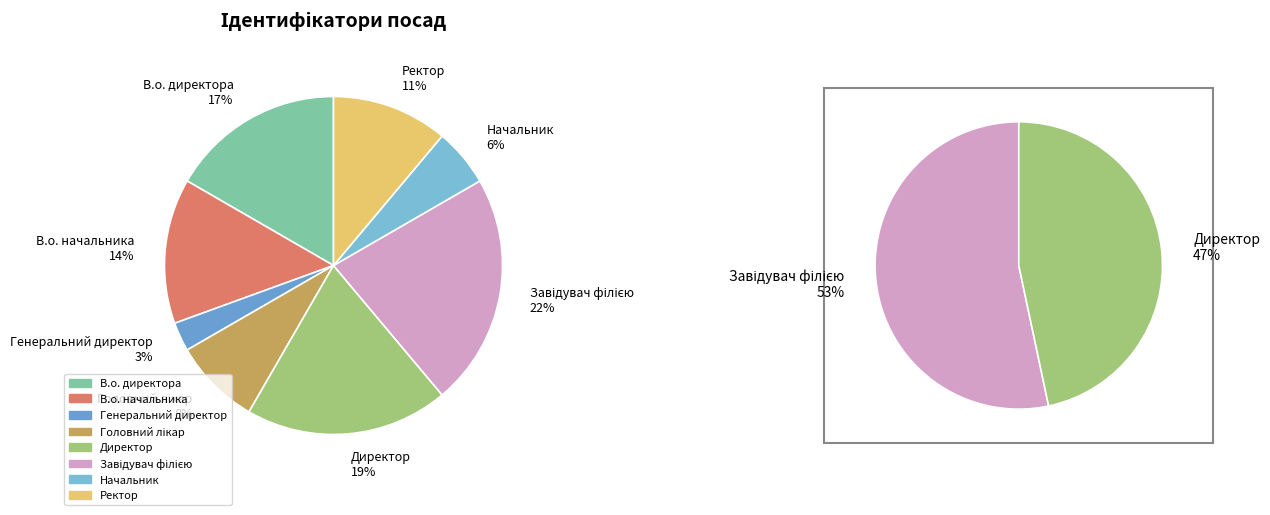

How many segments does this pie chart have?

8